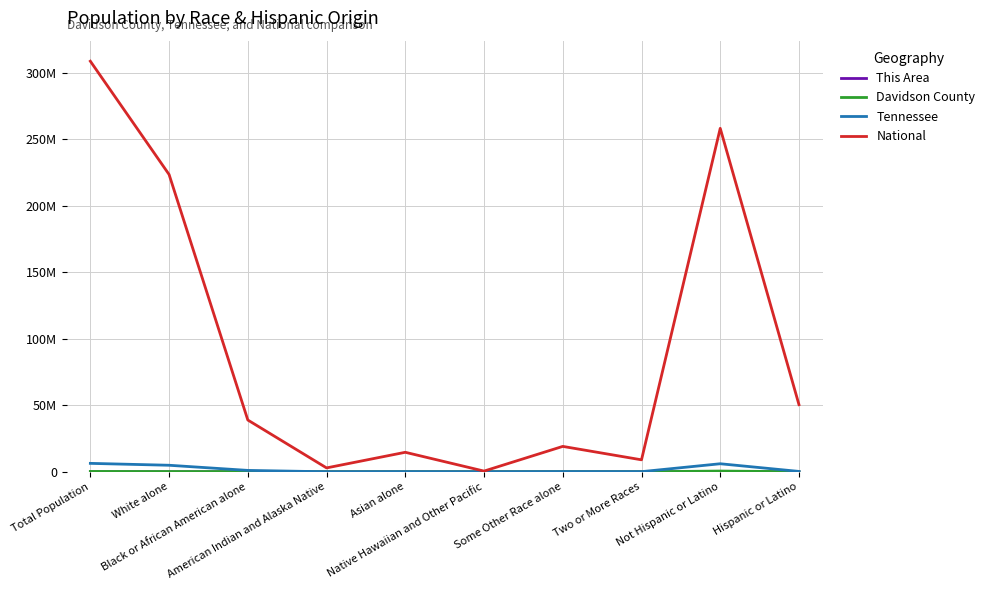

At which label is Tennessee closest to 3174873?

White alone